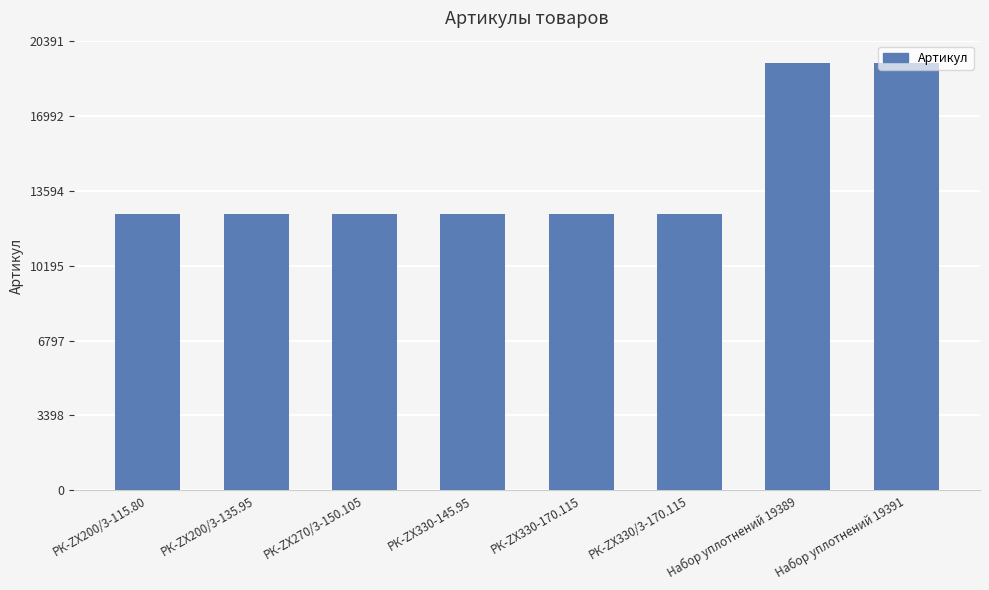

What is the minimum value shown in the chart?

12533